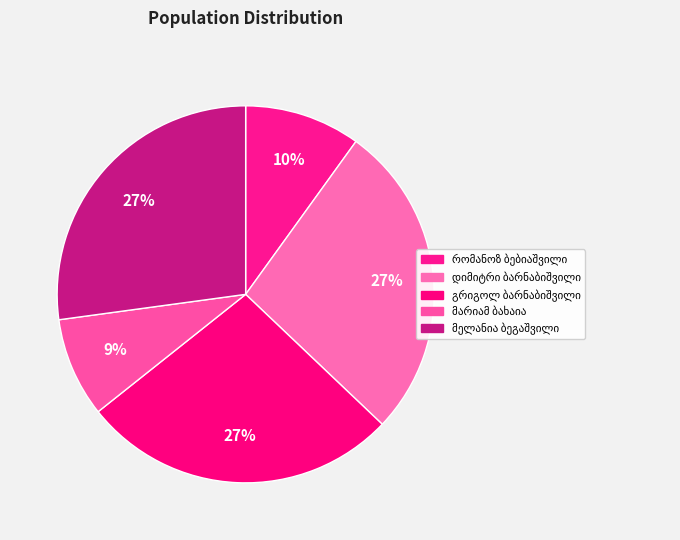

Count the number of slices in the pie.

5